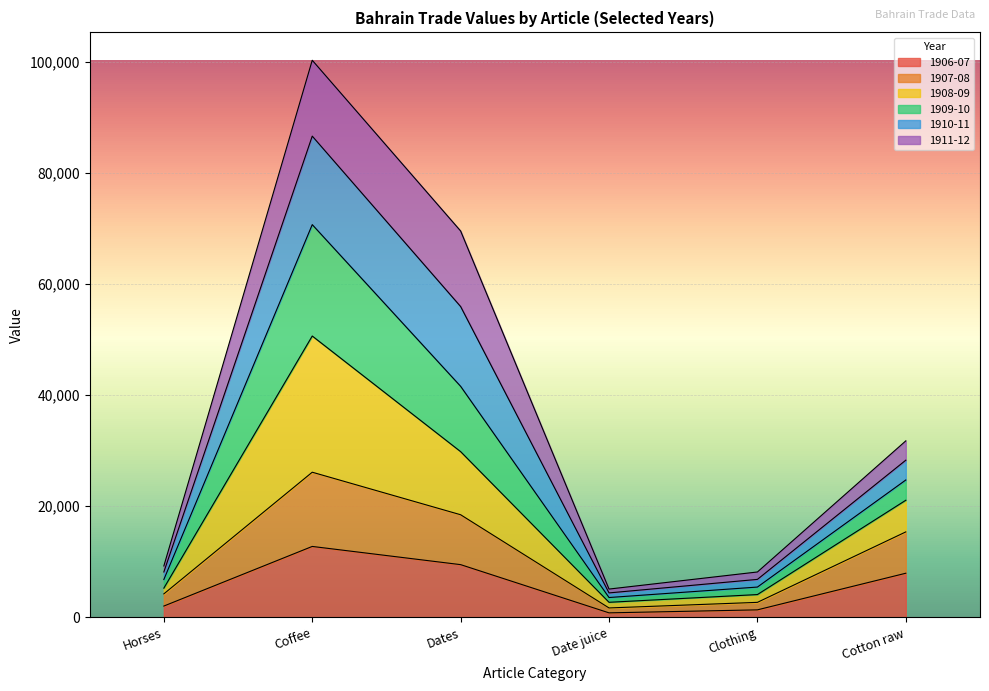

Rank the categories by 1907-08 value from highest to lowest.

Coffee, Dates, Cotton raw, Horses, Clothing, Date juice